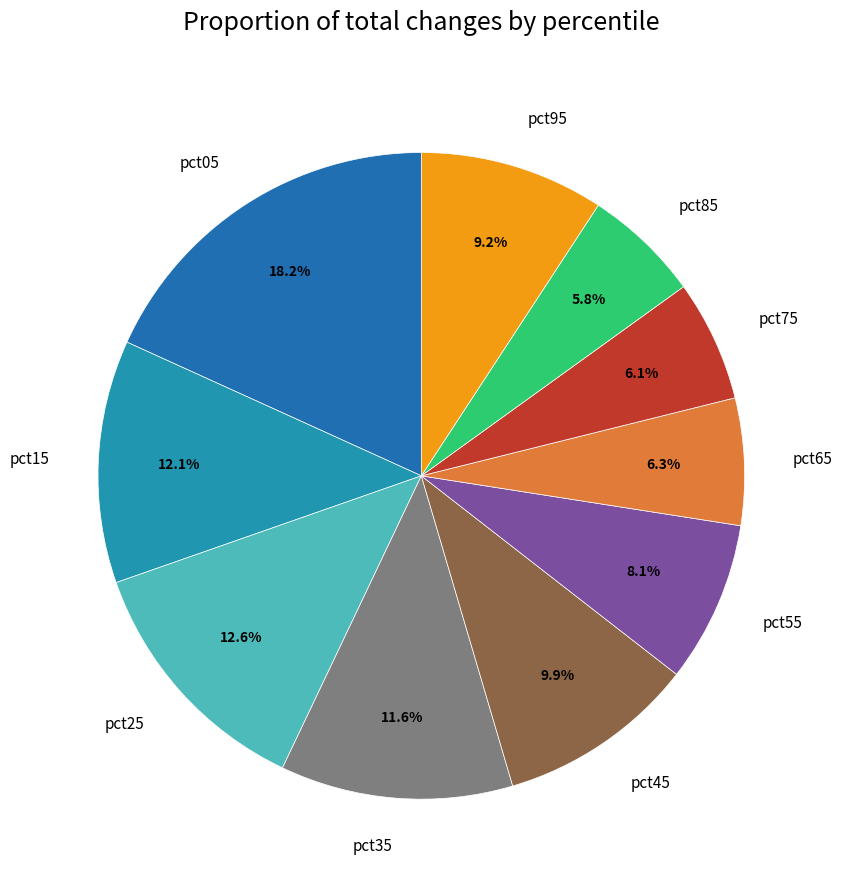

Is there a majority slice in this chart?

No